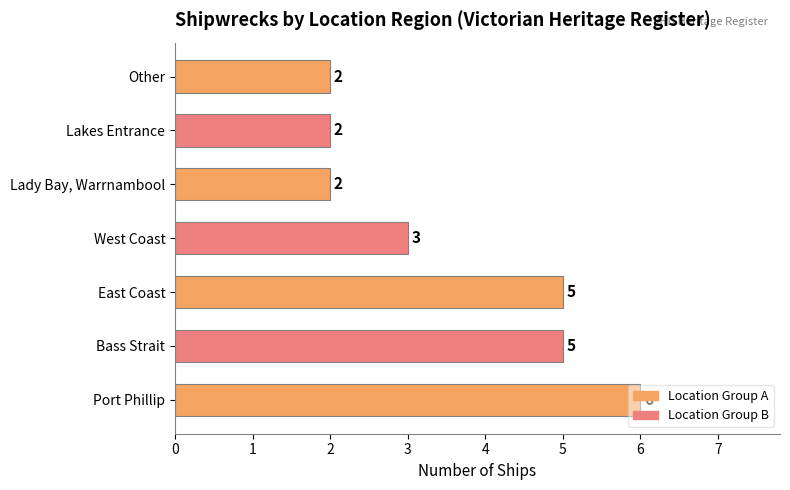

The value at Lakes Entrance is 2. True or false?

True